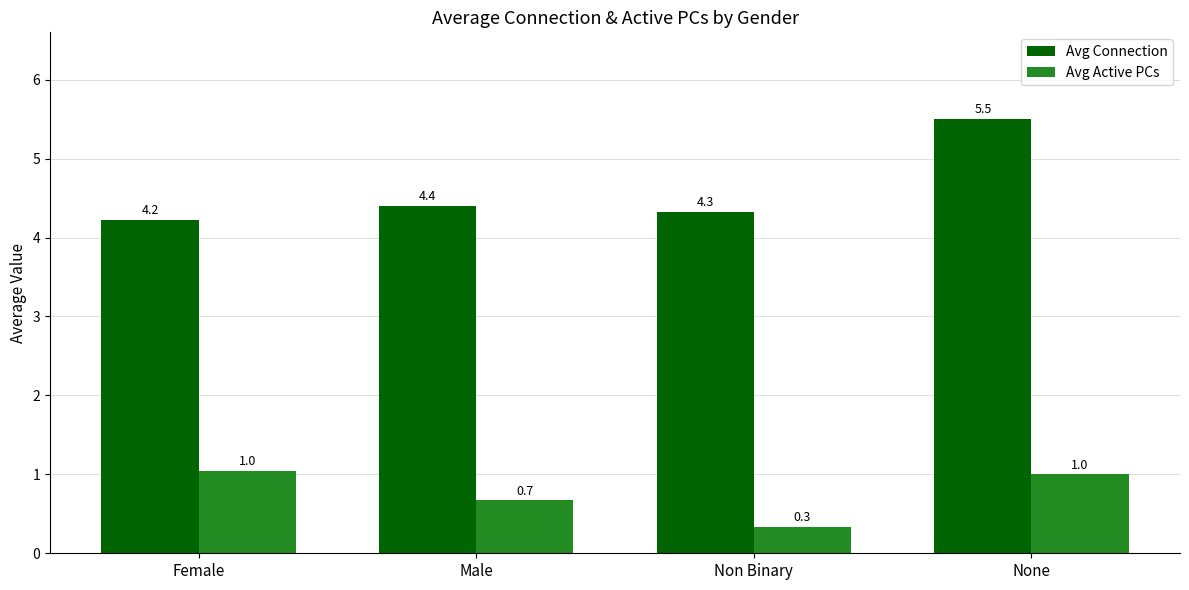

What is the difference between the Avg Active PCs values at Male and Non Binary?

0.3